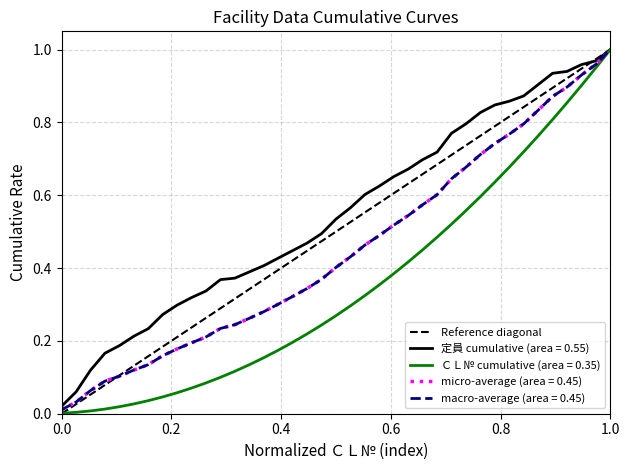

What is the difference between the values at 16 and 31?

0.4